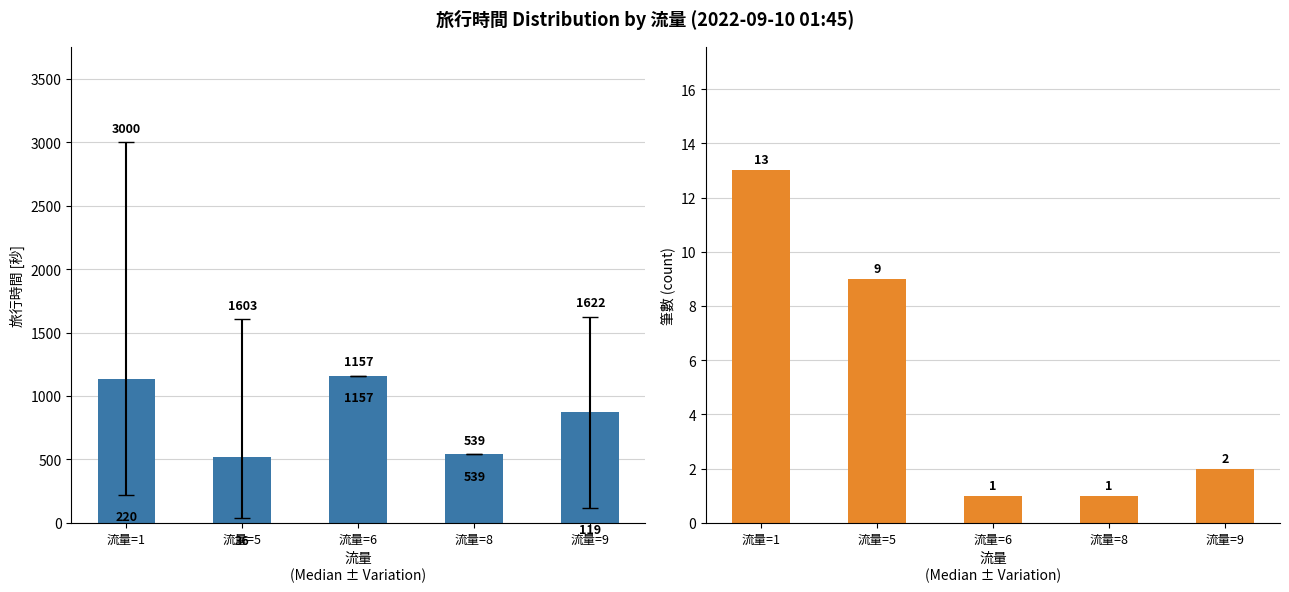

Reading left to right, transcribe all the data shown in this chart.

旅行時間 mean: 流量=1=1130.8	流量=5=518.4	流量=6=1157.0	流量=8=539.0	流量=9=870.5
筆數 (count): 流量=1=13.0	流量=5=9.0	流量=6=1.0	流量=8=1.0	流量=9=2.0